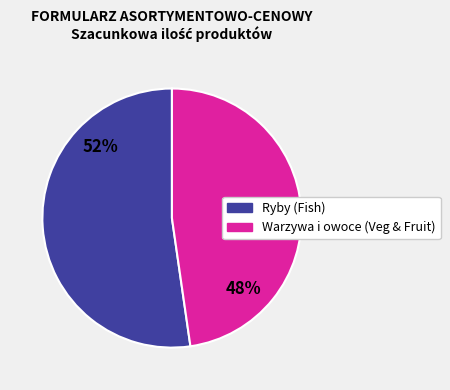

To the nearest percent, what is the average slice percentage?

50%